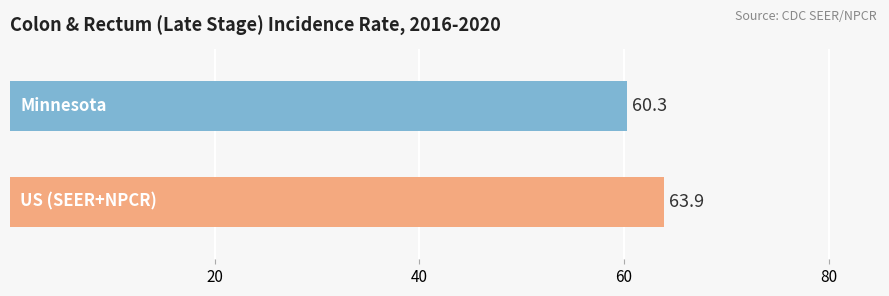

What is the difference between the maximum and minimum values?

3.6